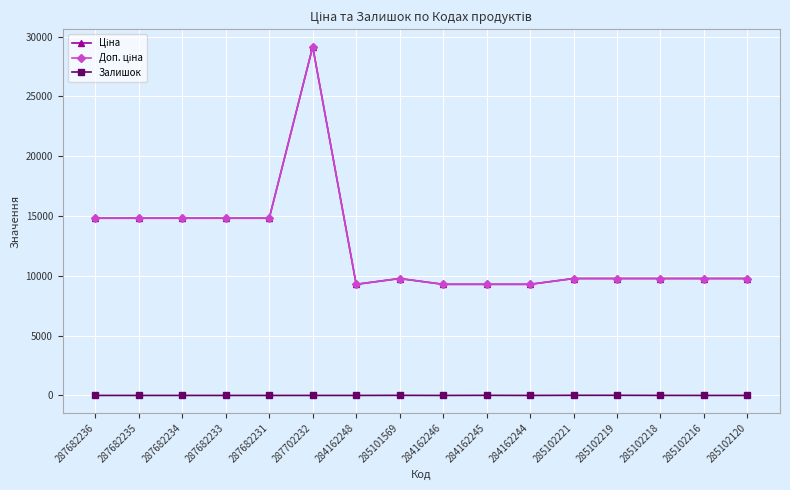

True or false: Ціна and Залишок cross at least once.

False